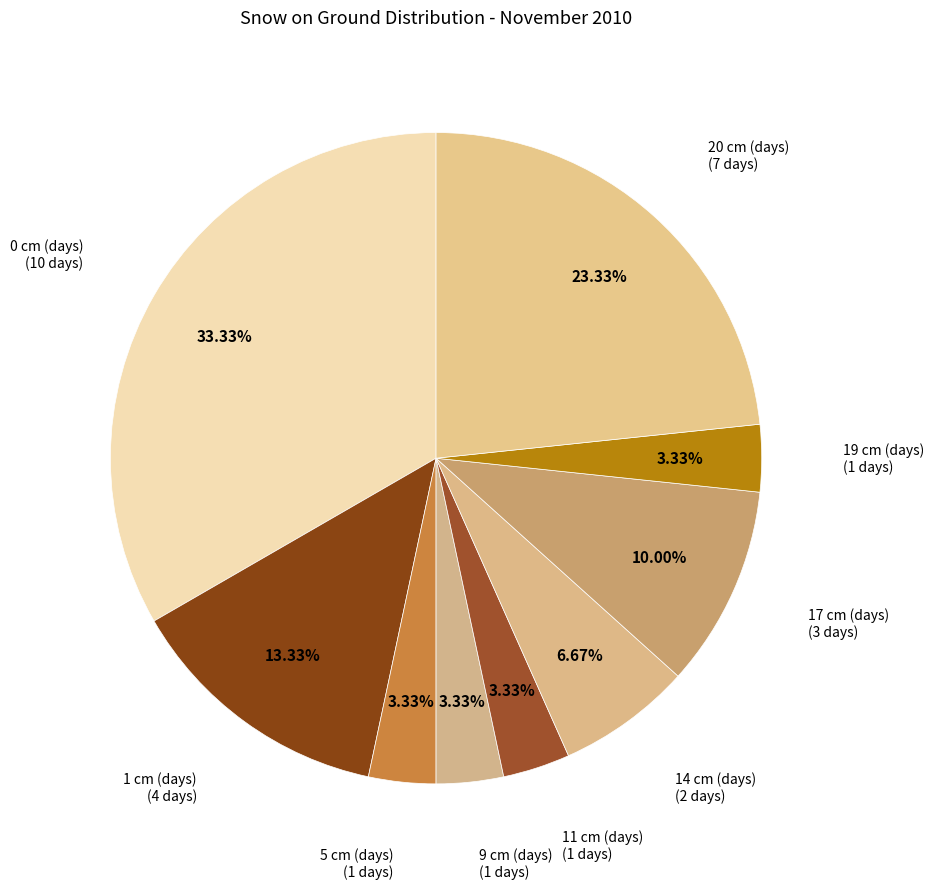

Count the number of slices in the pie.

9